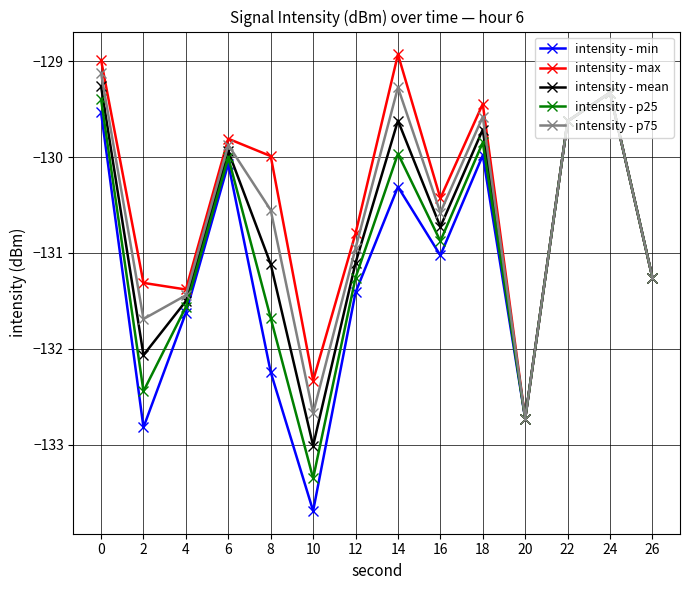

What is the difference between the maximum and minimum values in the intensity - p25 series?

4.0